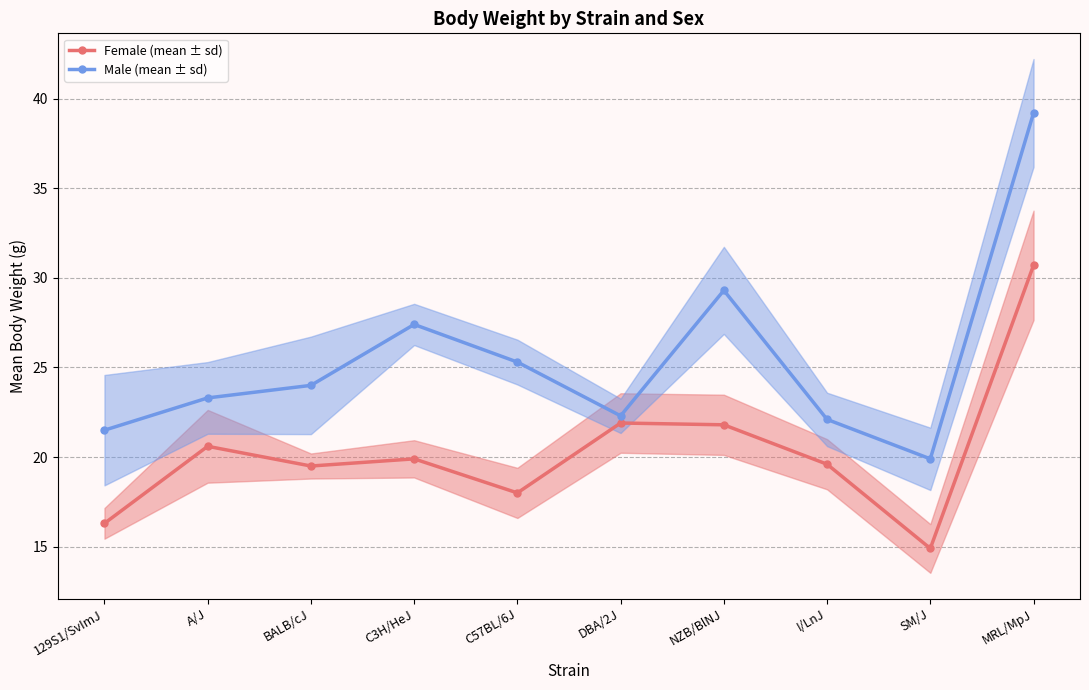

How many interior local peaks does the Male (mean ± sd) series have?

2